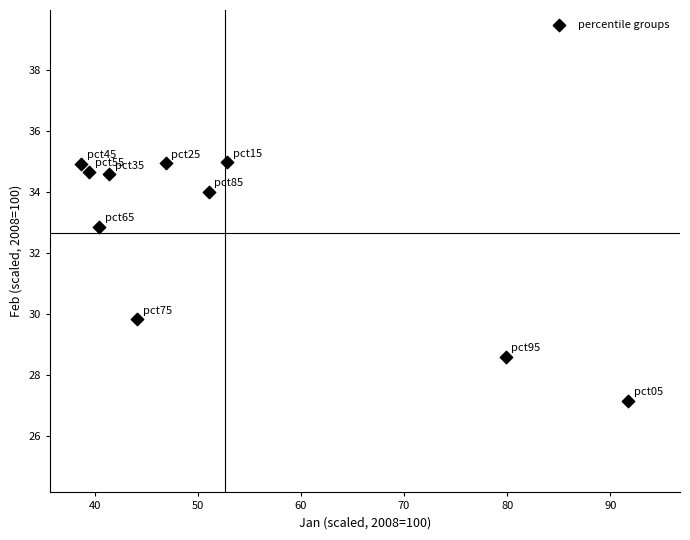

What Y value in the scatter plot is closest to 31?

29.8